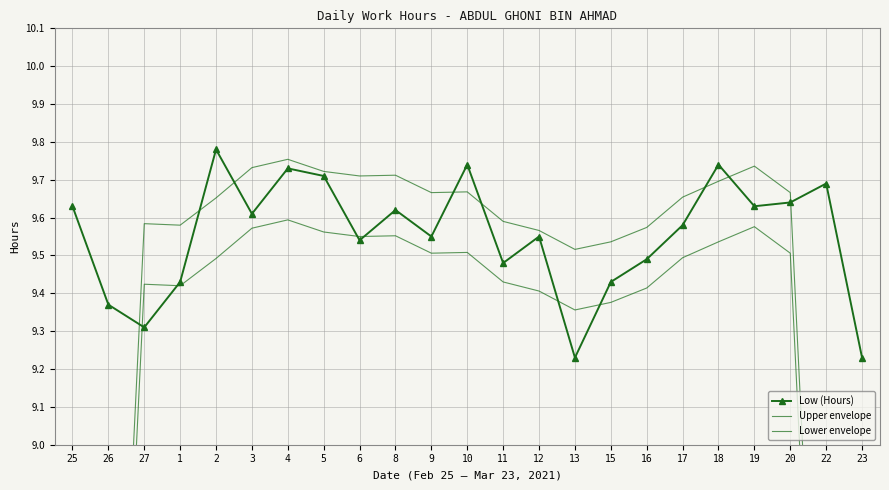

How many data points in Lower envelope are less than 9?

4